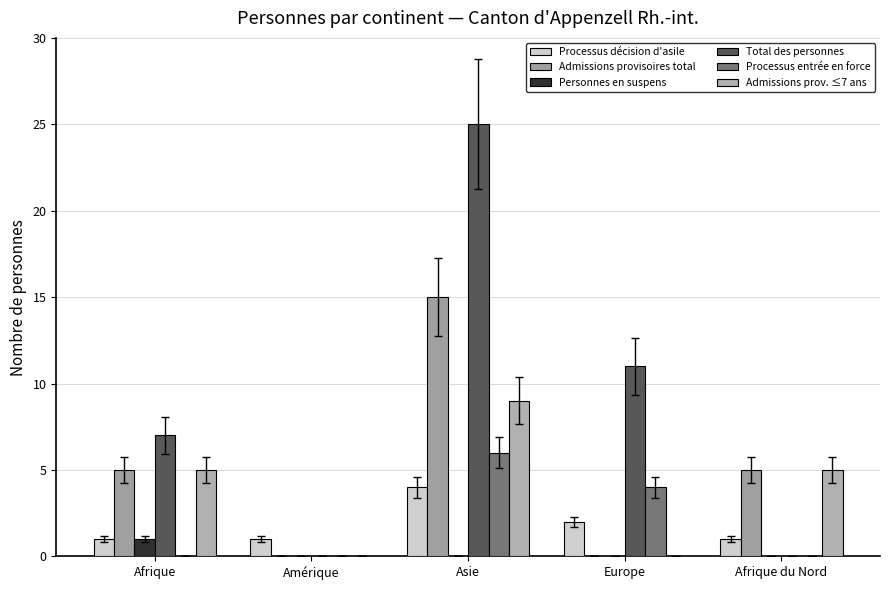

The value of Admissions provisoires total at Europe is 0. True or false?

True